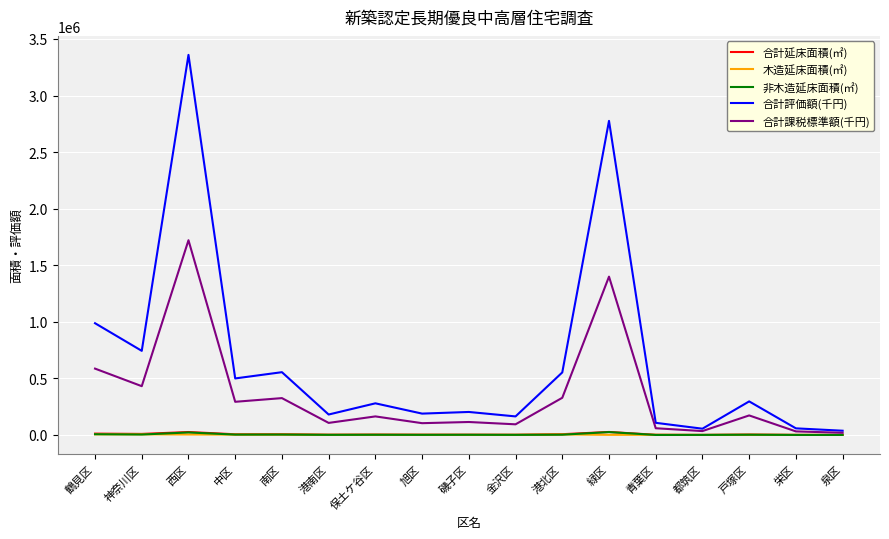

True or false: 合計延床面積(㎡) and 合計評価額(千円) cross at least once.

False